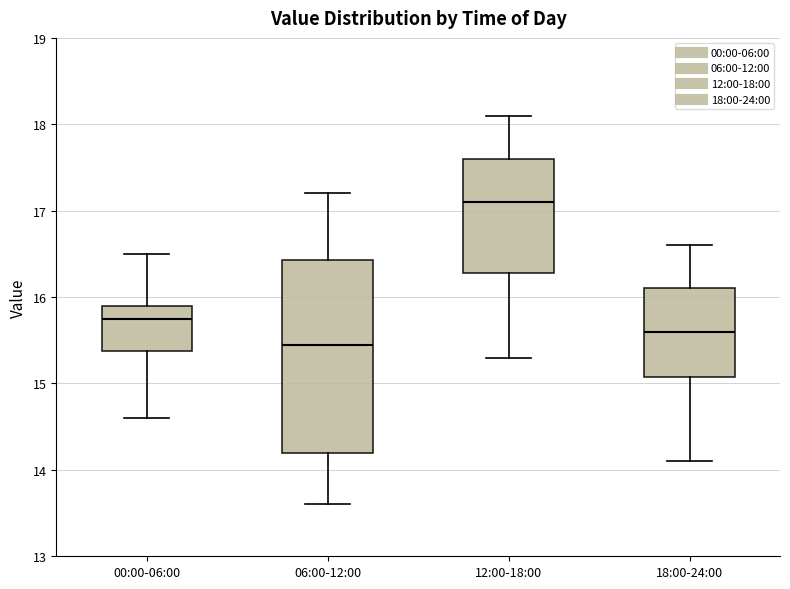

Where does the upper whisker of the box for 06:00-12:00 end on the y-axis? The values are not printed on the chart, so give them approximately, as read against the axis.

17.2